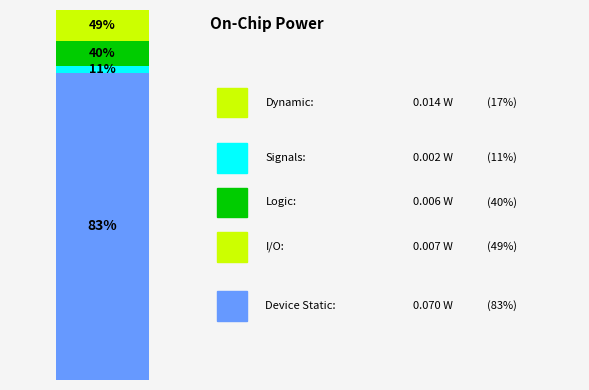

Does the chart contain any negative values?

No